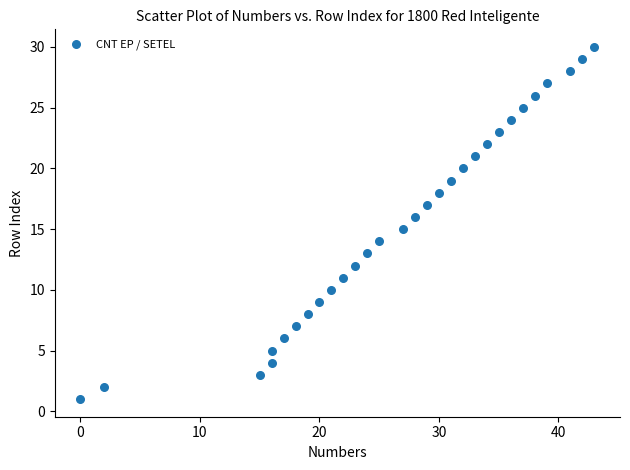

What is the range of X values (max minus min)?

43